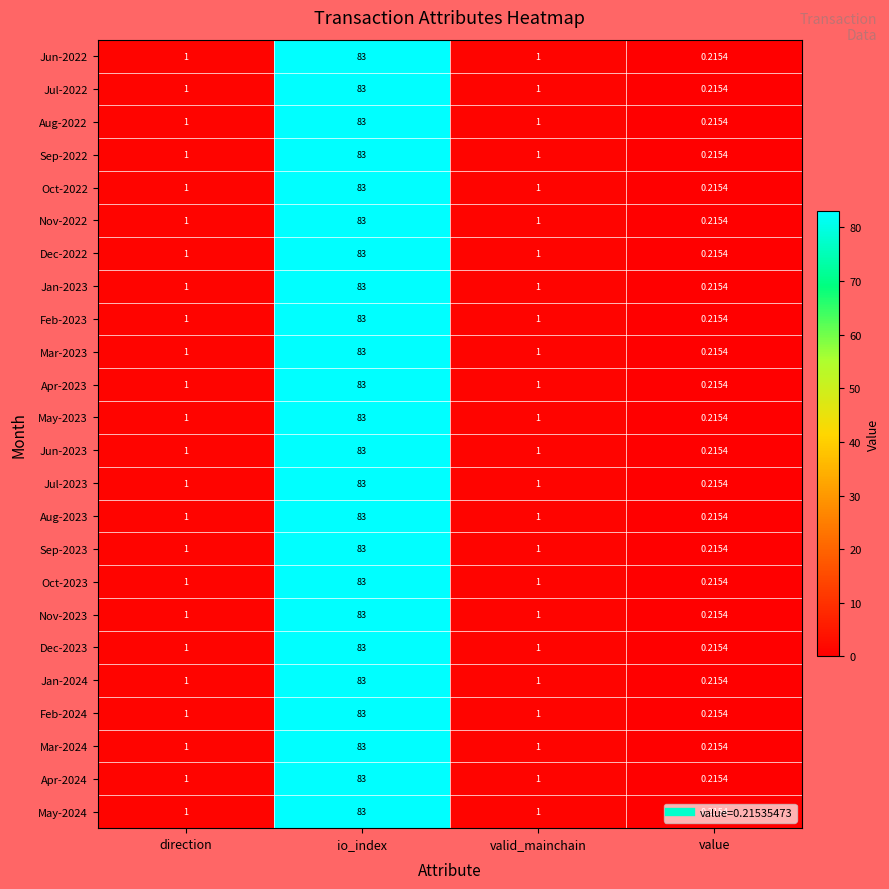

At which label does Mar-2024 reach its peak?

io_index